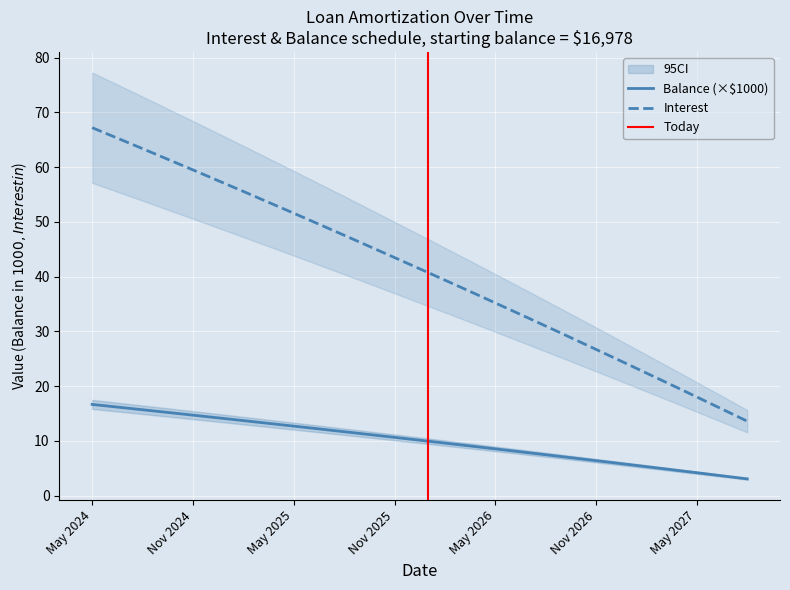

Which series has the largest total across all categories?

Interest